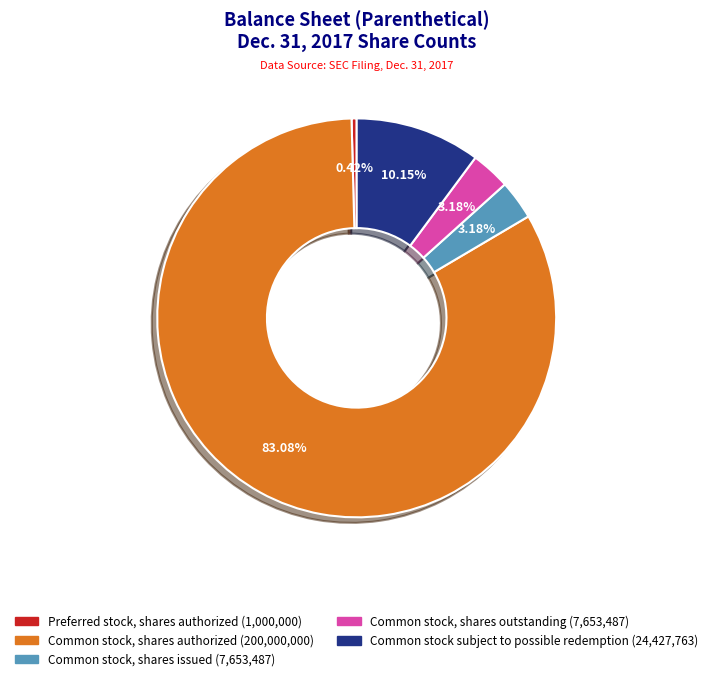

Between Common stock, shares issued and Common stock, shares authorized, which is larger?

Common stock, shares authorized